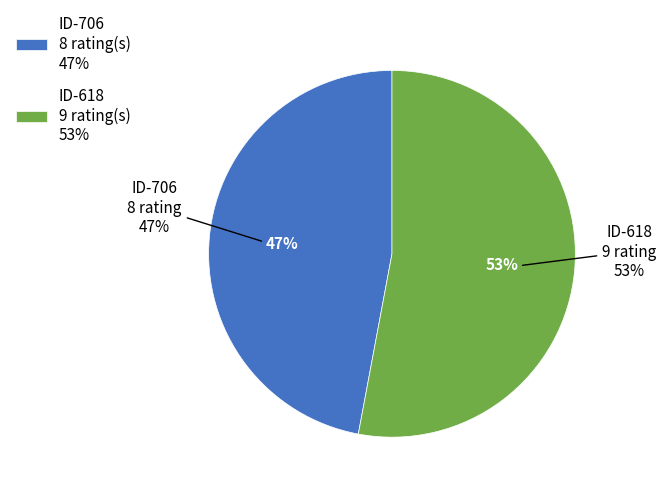

What percentage is the 618 slice, to the nearest percent?

53%